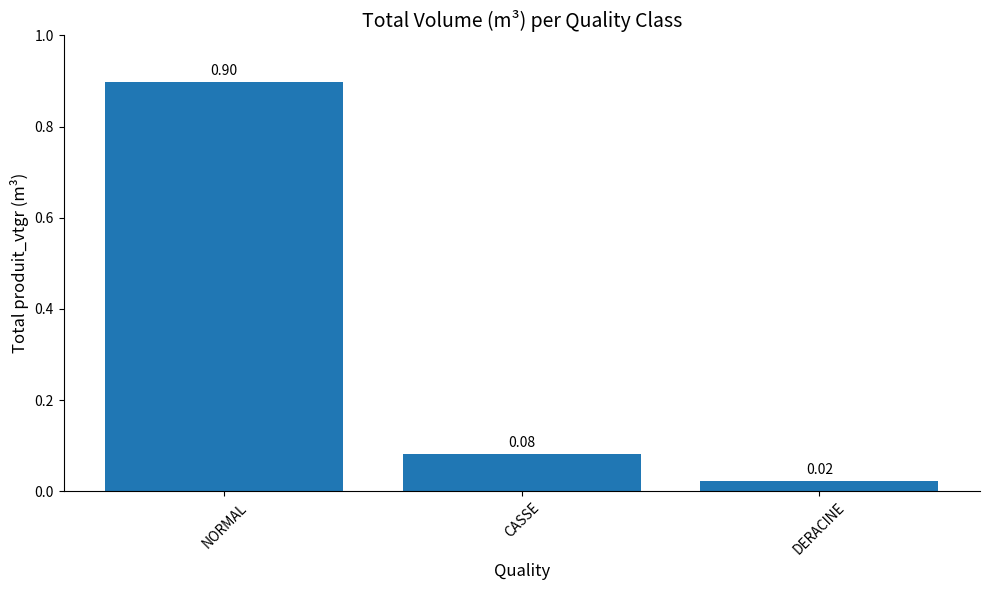

What position from the left is NORMAL?

1